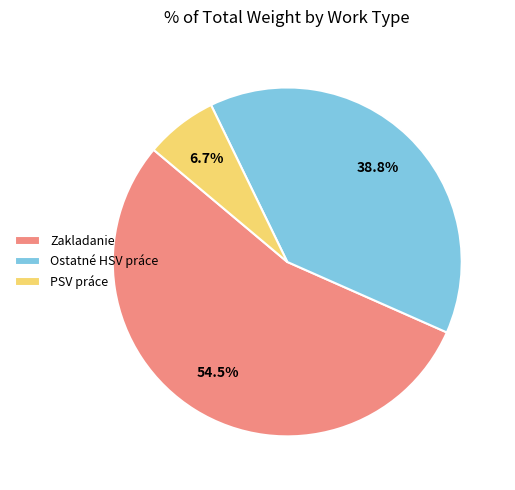

What is the total percentage of PSV práce and Zakladanie?

61.2%